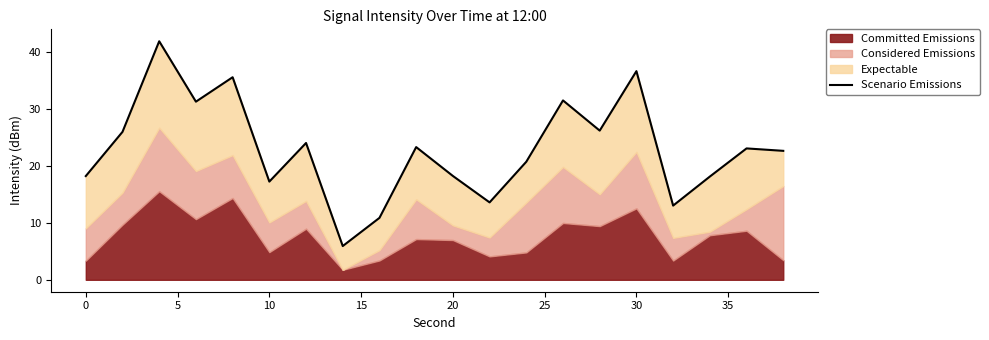

Does the chart display data point markers on the line(s)?

No